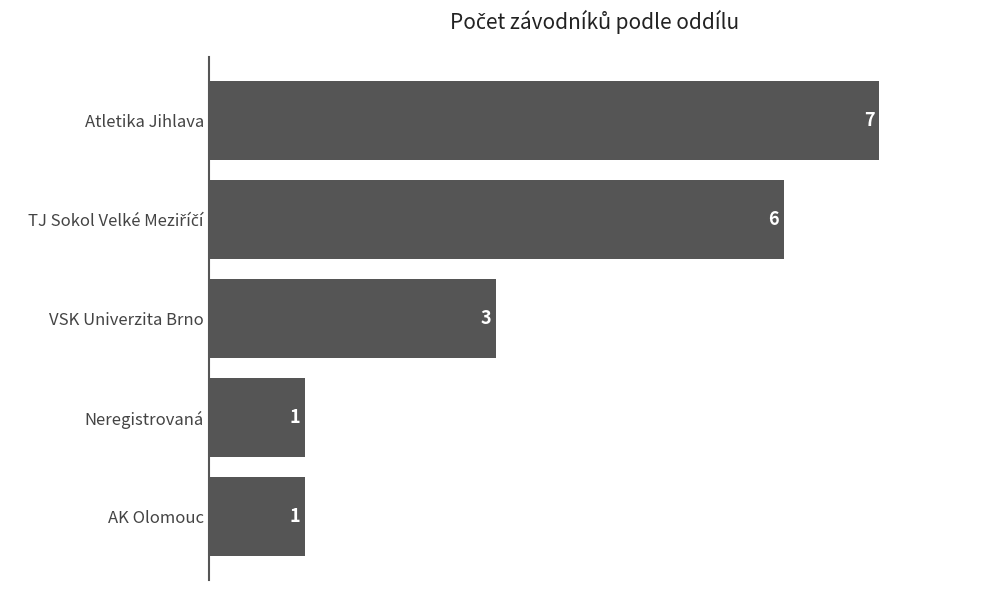

How many values are between 1 and 6?

4